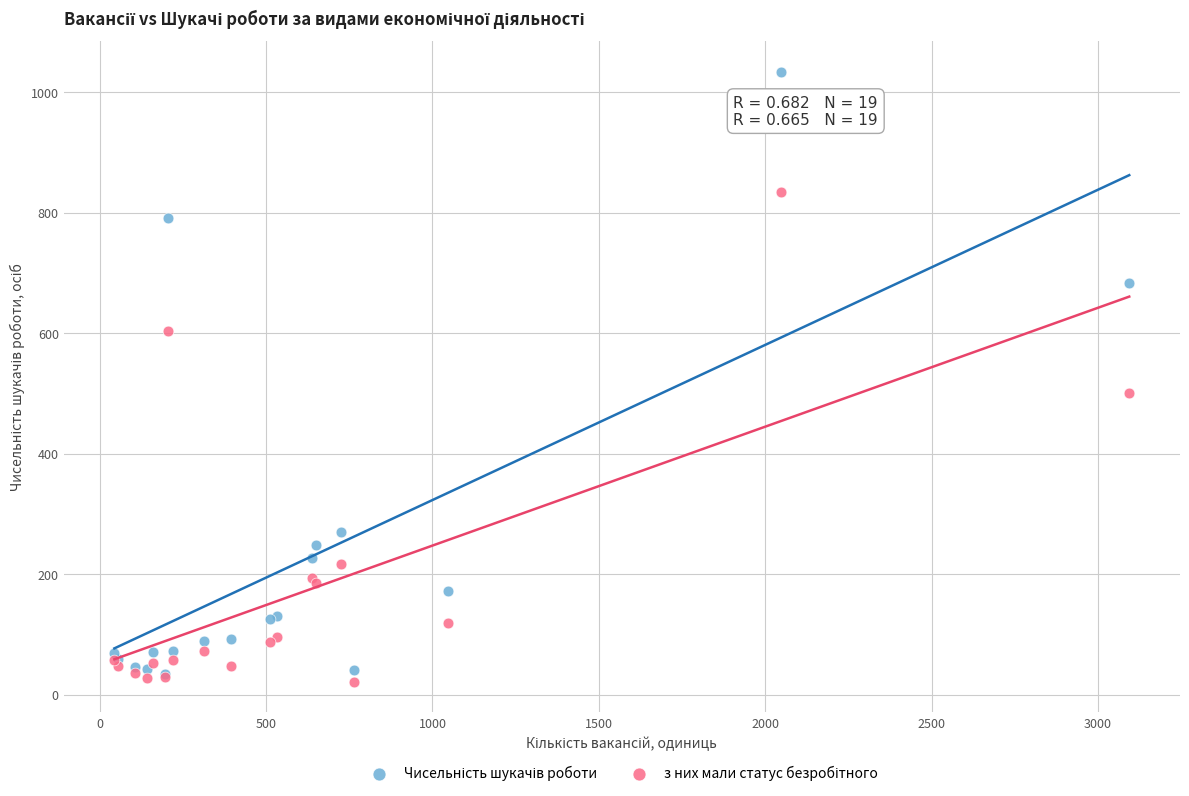

Across all series, what Y value is closest to 527?

501